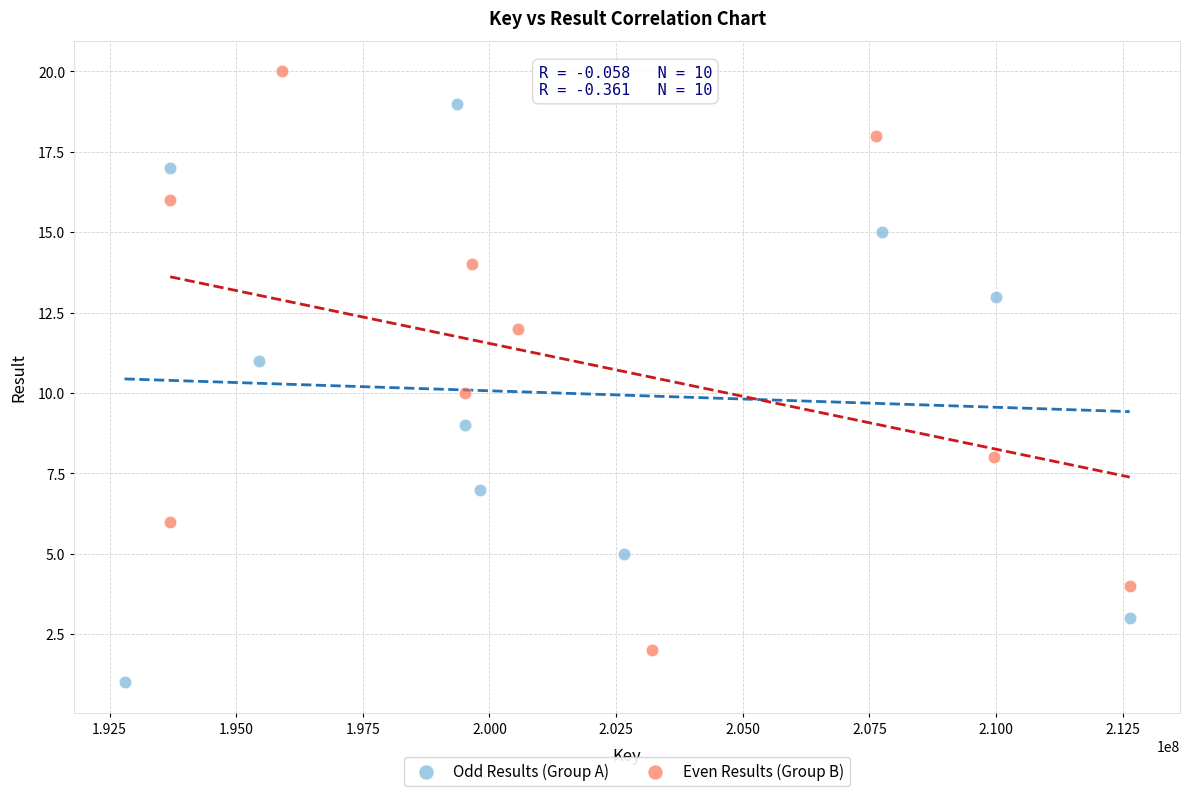

Which series reaches the minimum Y coordinate?

Odd Results (Group A)